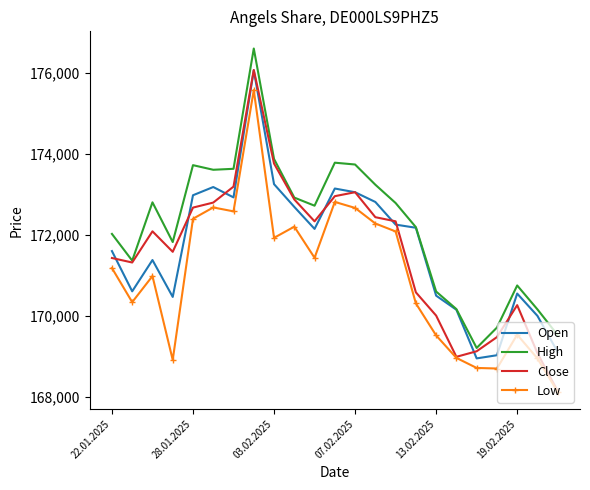

True or false: High and Low cross at least once.

False